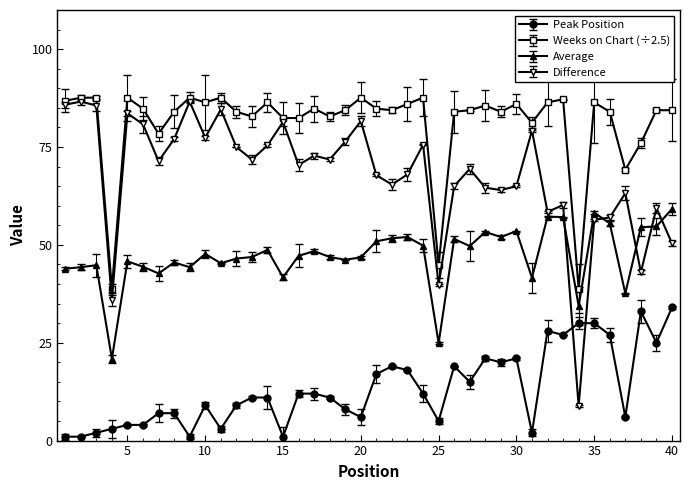

At how many categories does at least one series exceed 36?

40